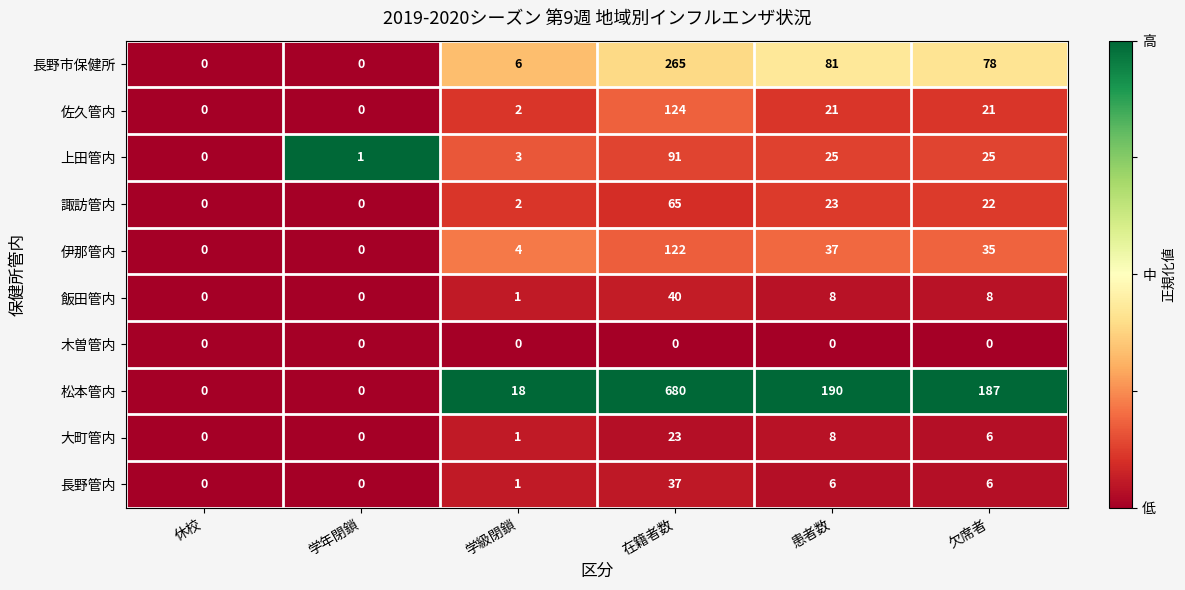

Between 学級閉鎖 and 患者数, which series saw the biggest shift?

松本管内